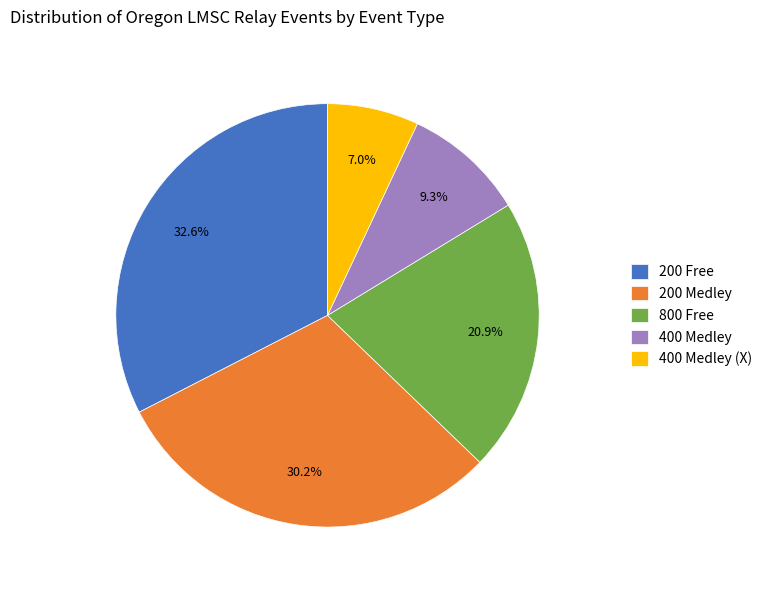

Do 400 Medley (X) and 200 Free together represent more than half of the pie?

No